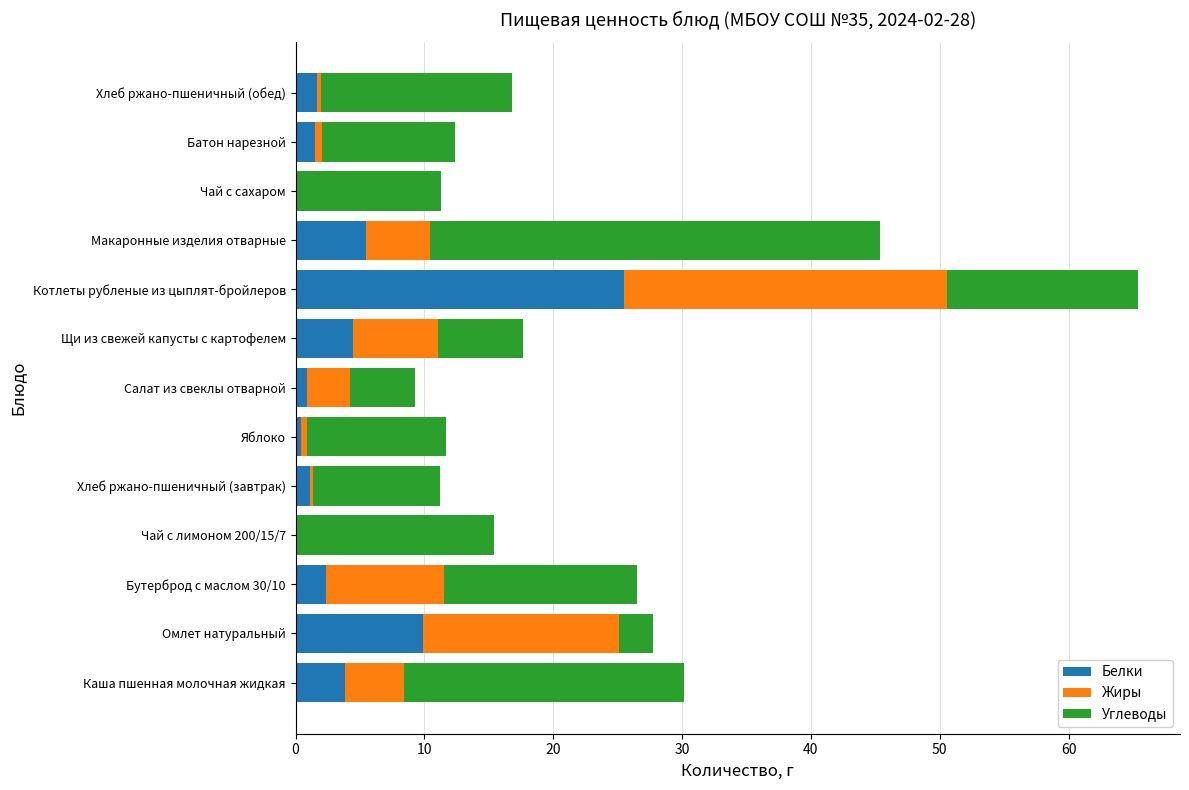

What is the sum of the Белки values at Макаронные изделия отварные and Каша пшенная молочная жидкая?

9.3